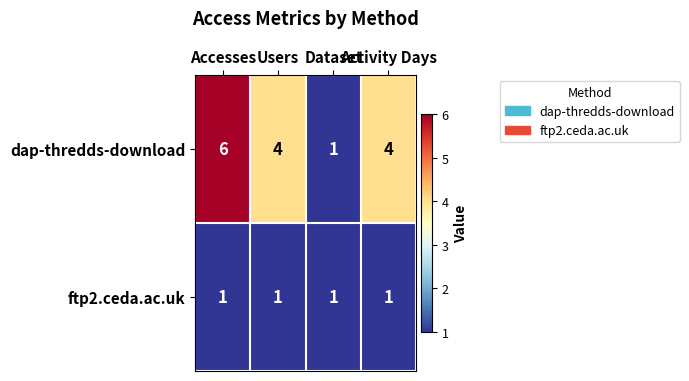

Which series has the widest spread of values?

dap-thredds-download